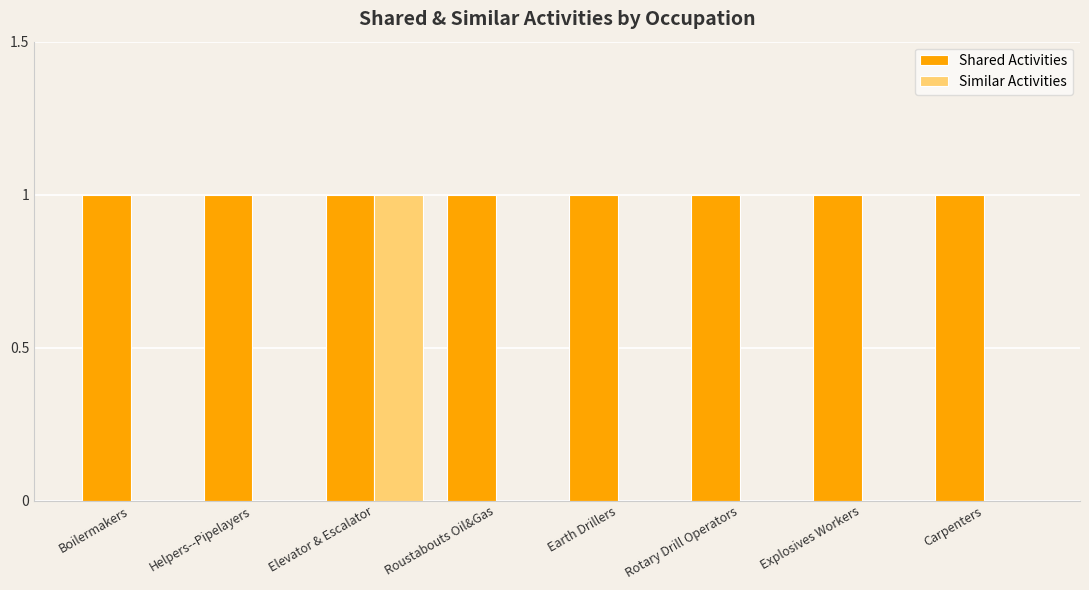

Reading left to right, what are all the values shown in this chart?

Shared Activities: 1	1	1	1	1	1	1	1
Similar Activities: 0	0	1	0	0	0	0	0